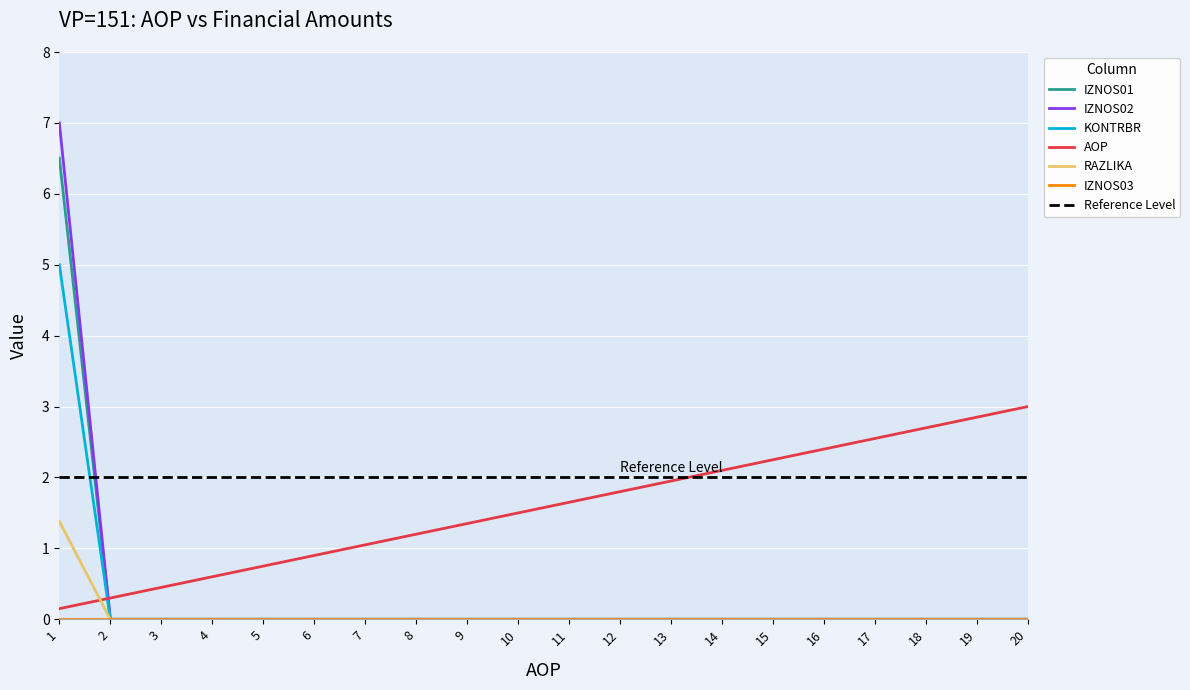

Which category has the highest value across all series?

1